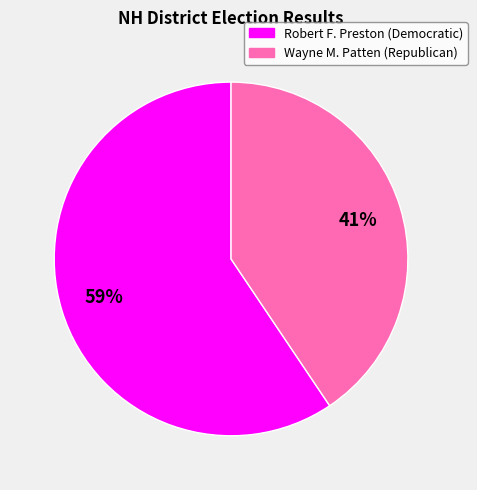

Which has a higher value, Wayne M. Patten (Republican) or Robert F. Preston (Democratic)?

Robert F. Preston (Democratic)